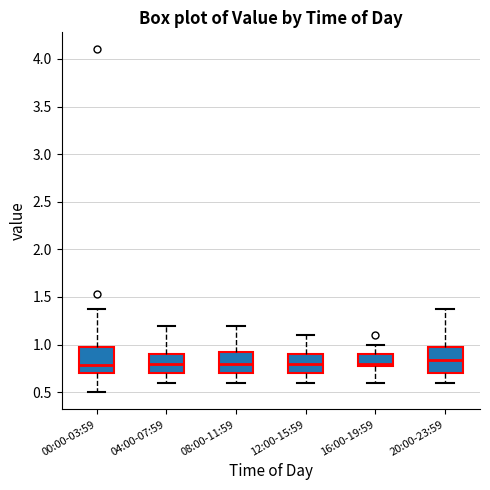

Where does the upper whisker of the box for 04:00-07:59 end on the y-axis? The values are not printed on the chart, so give them approximately, as read against the axis.

1.20